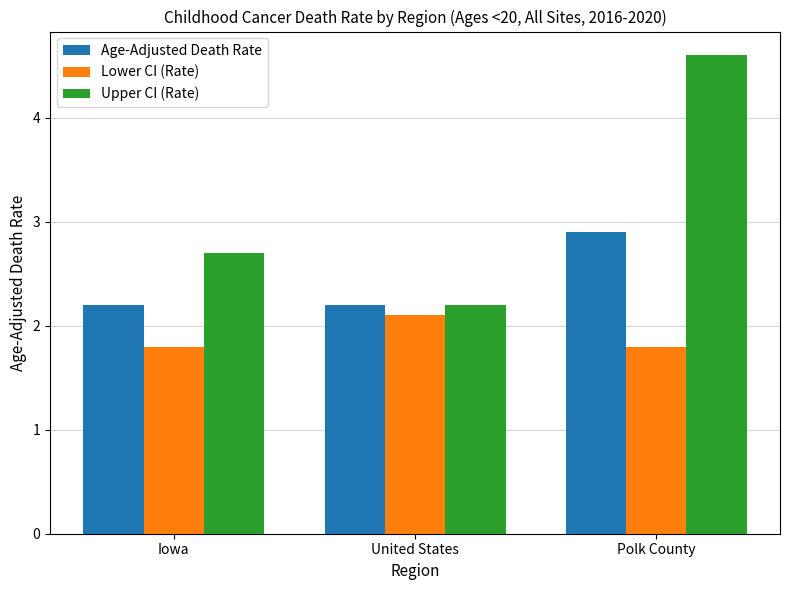

What is the total value across all series at Polk County?

9.3